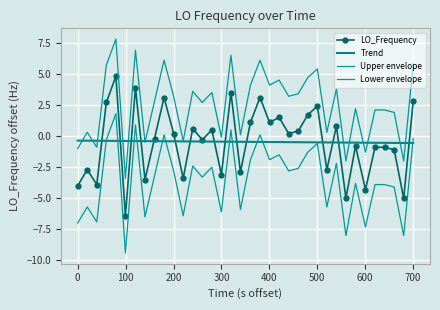

Which series has the largest range (max minus min)?

LO_Frequency